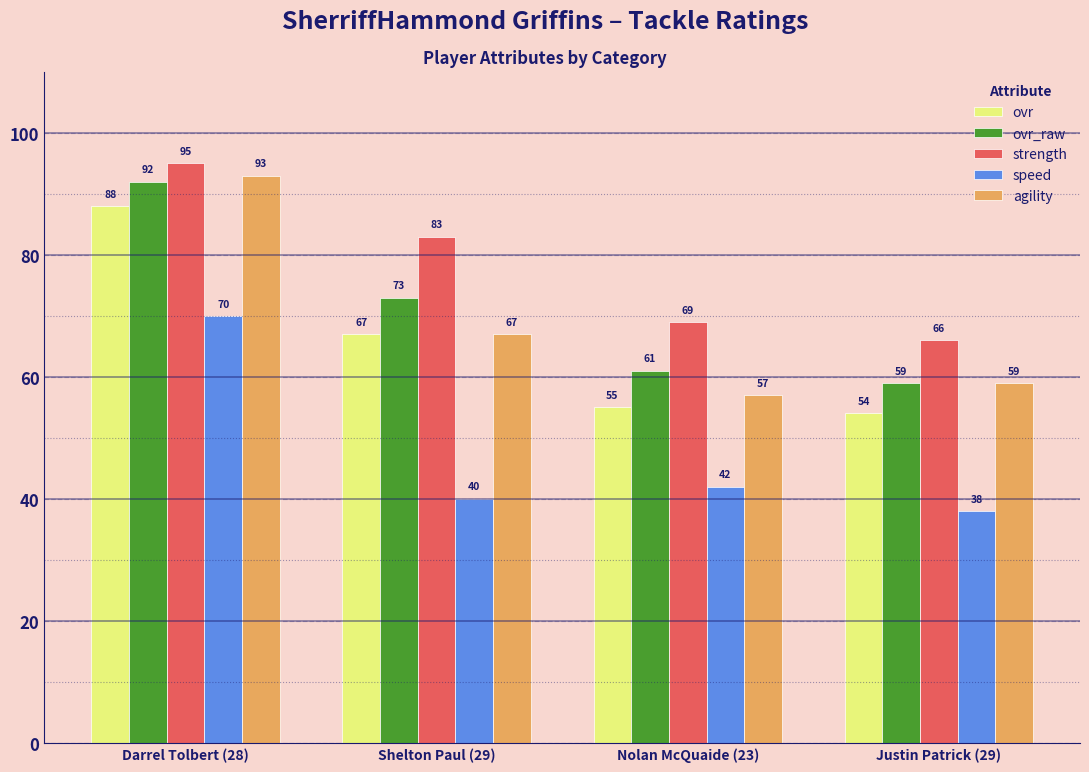

The speed series shows 42 at Nolan McQuaide (23). True or false?

True